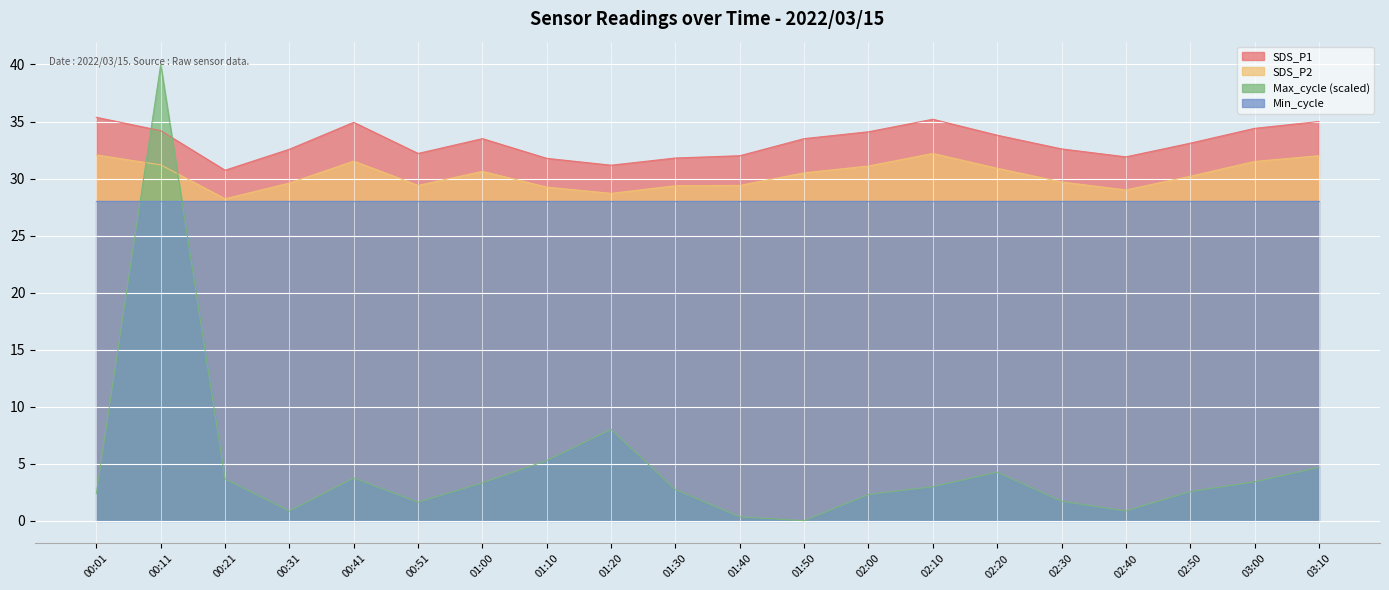

List the labels in order of SDS_P2 value, largest first.

02:10, 00:01, 03:10, 00:41, 03:00, 00:11, 02:00, 02:20, 01:00, 01:50, 02:50, 02:30, 00:31, 00:51, 01:40, 01:30, 01:10, 02:40, 01:20, 00:21